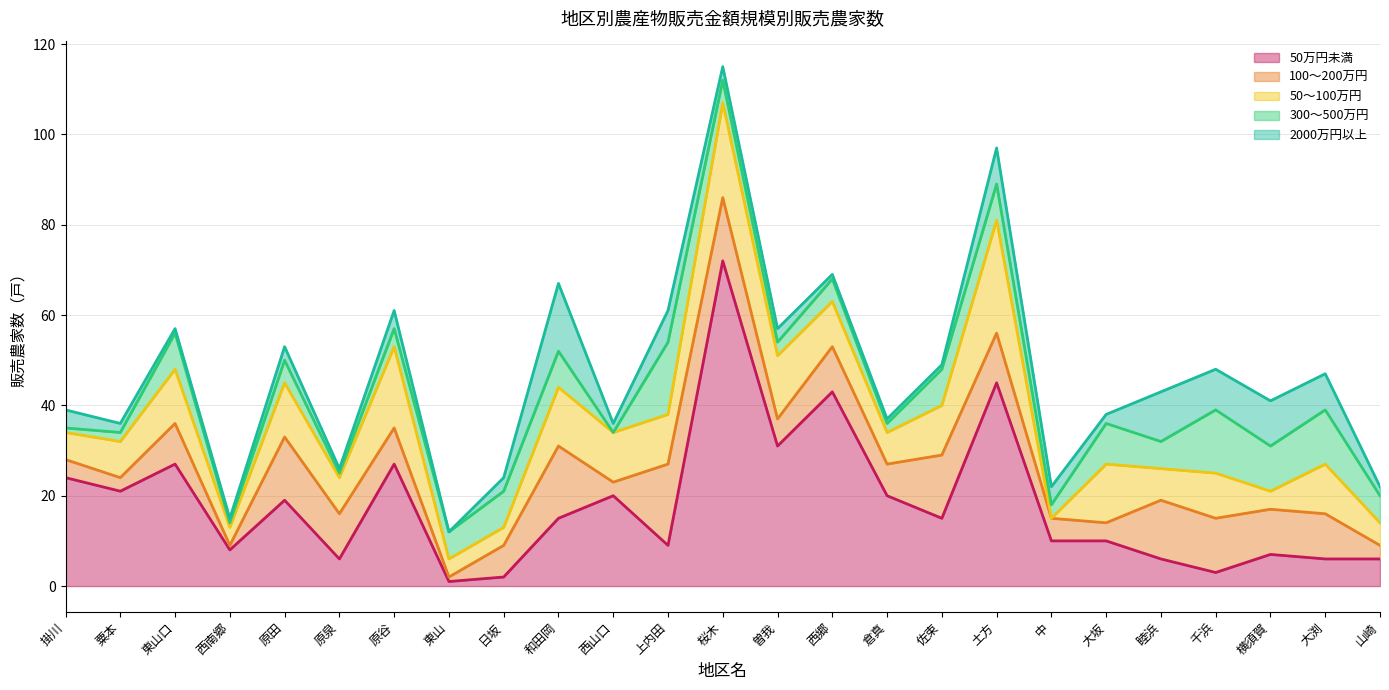

How many lines are shown in the chart?

5